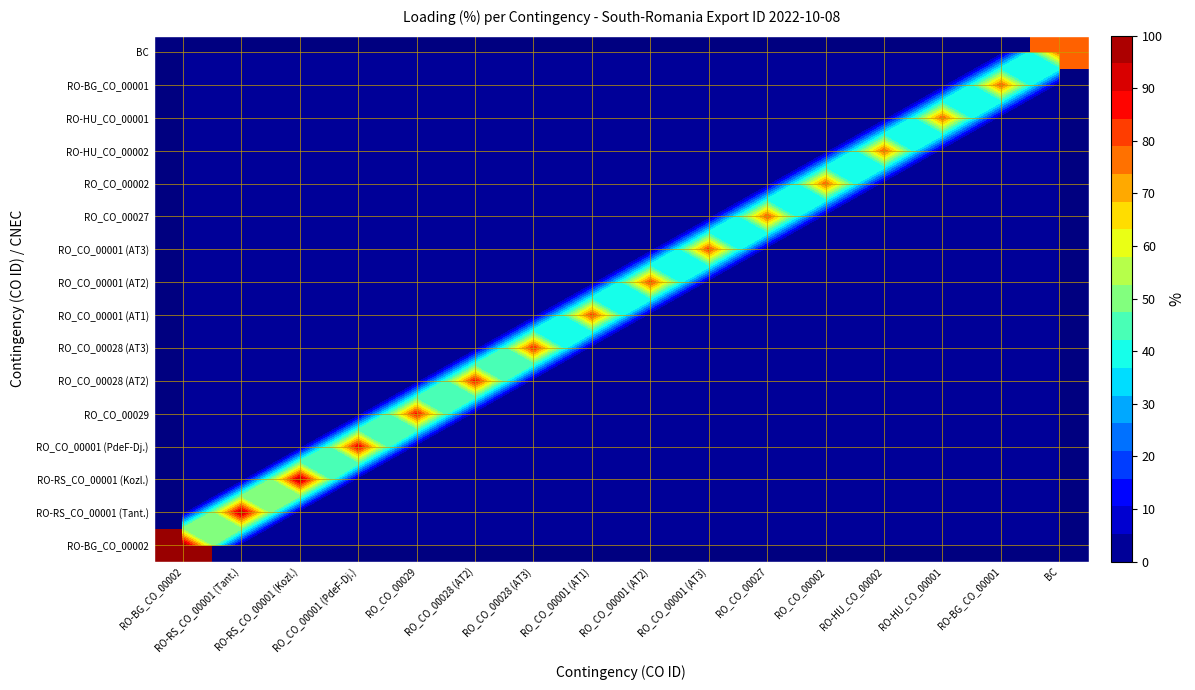

The value of RO_CO_00028 (AT3) at RO-RS_CO_00001 (Tant.) is 0. True or false?

True